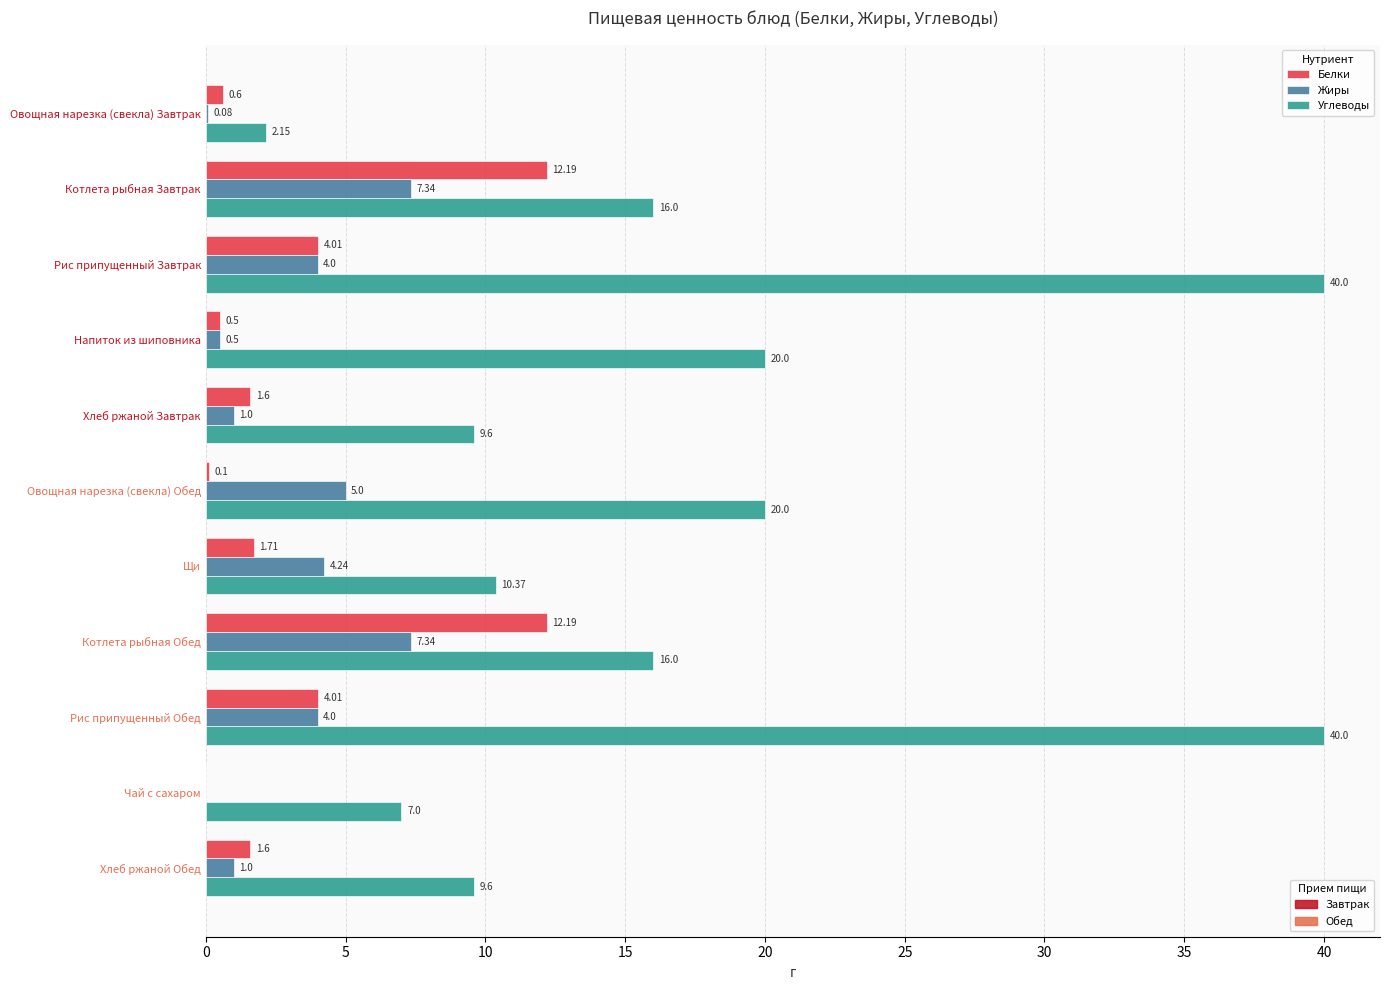

What is the sum of all Белки values?

38.5